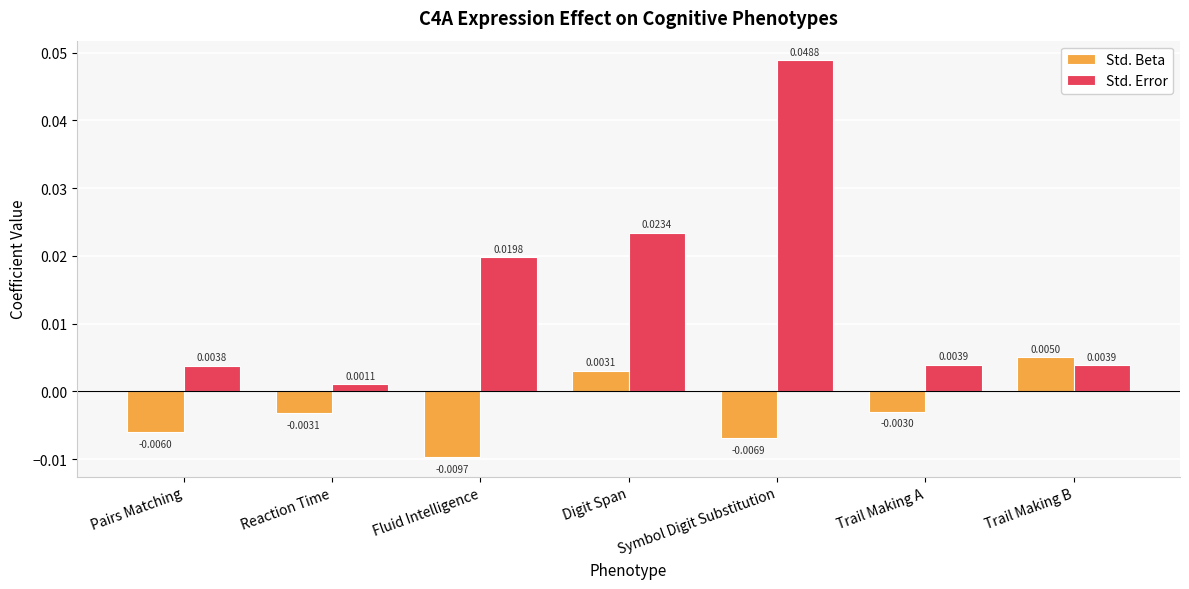

Which series changed the most between Symbol Digit Substitution and Trail Making B?

Std. Error